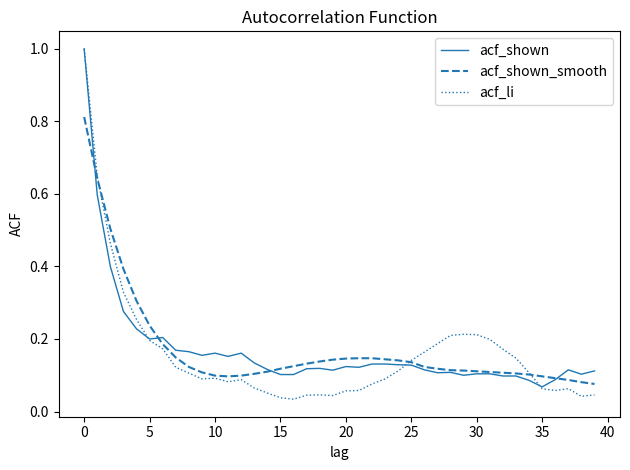

True or false: acf_shown has more than 2 points higher than both neighbors.

True